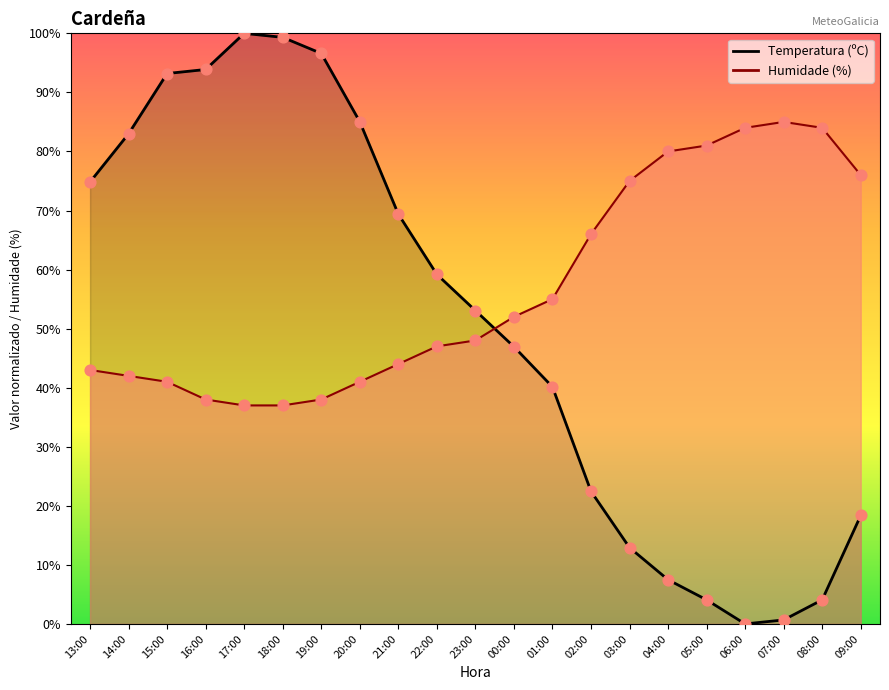

Which series reaches the minimum Y coordinate?

Temperatura (norm.)